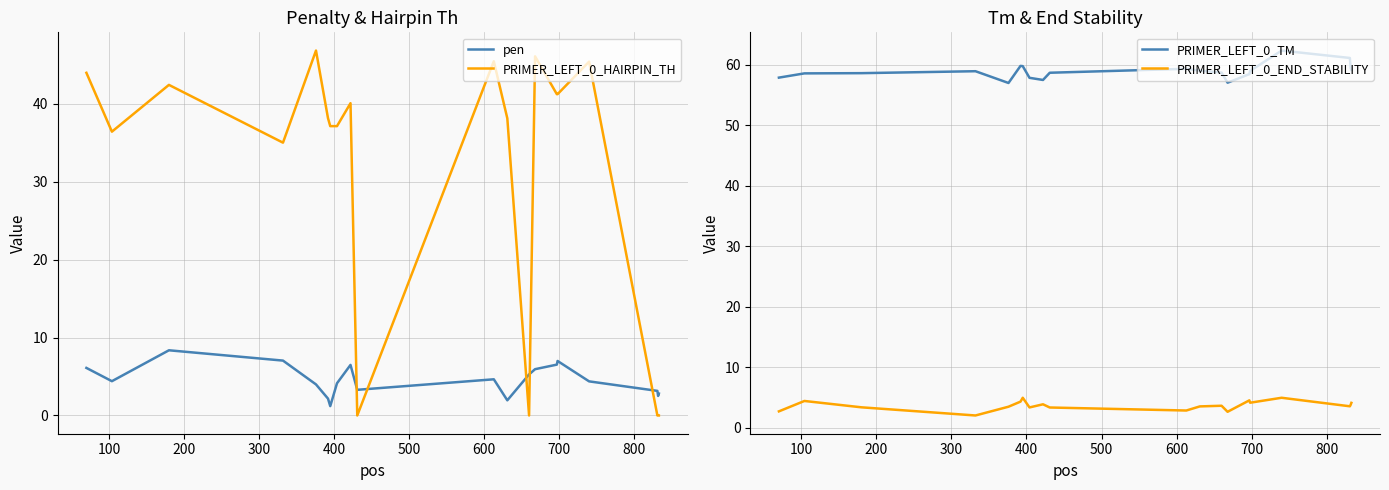

Reading right to left, transcribe all the data shown in this chart.

pen: 2.8	2.5	3.2	4.4	7.0	6.5	5.9	5.3	1.9	4.6	3.3	6.5	4.1	1.2	2.2	4.0	7.0	8.4	4.4	6.1
PRIMER_LEFT_0_HAIRPIN_TH: 0.0	0.0	0.0	45.4	41.2	41.2	46.1	0.0	38.1	45.4	0.0	40.0	37.1	37.1	38.1	46.8	35.0	42.4	36.4	44.0
PRIMER_LEFT_0_TM: 59.2	59.5	61.2	62.4	59.0	58.5	57.1	58.7	59.1	59.4	58.7	57.5	57.9	59.8	59.8	57.0	59.0	58.6	58.6	57.9
PRIMER_LEFT_0_END_STABILITY: 4.1	3.8	3.5	4.9	4.1	4.5	2.6	3.6	3.5	2.8	3.3	3.9	3.3	4.9	4.3	3.5	2.0	3.4	4.4	2.7